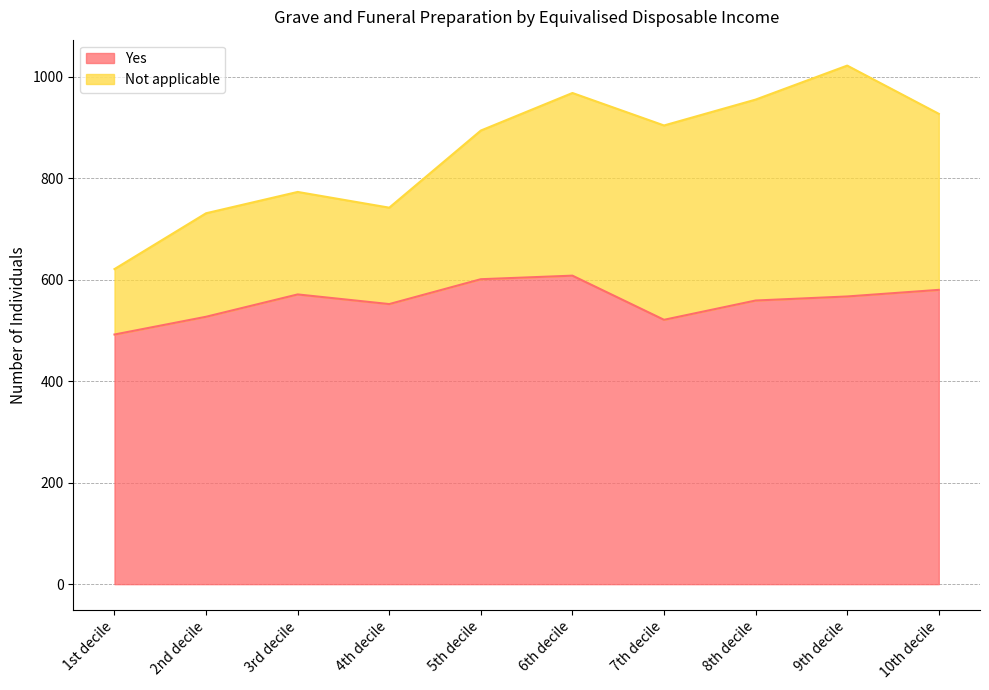

How many interior local valleys (lower than both neighbors) does the data have?

2